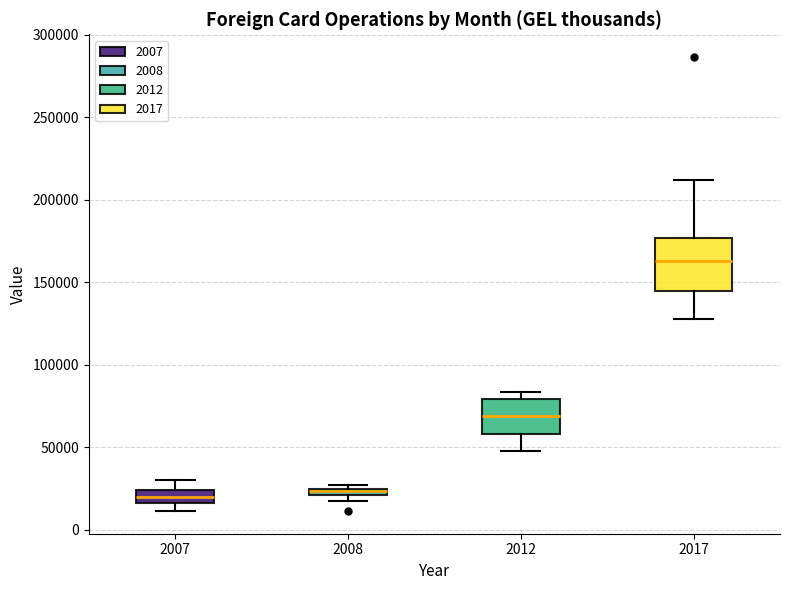

Where does the median line of the box at x = 2012 sit on the y-axis? The values are not printed on the chart, so give them approximately, as read against the axis.

70000